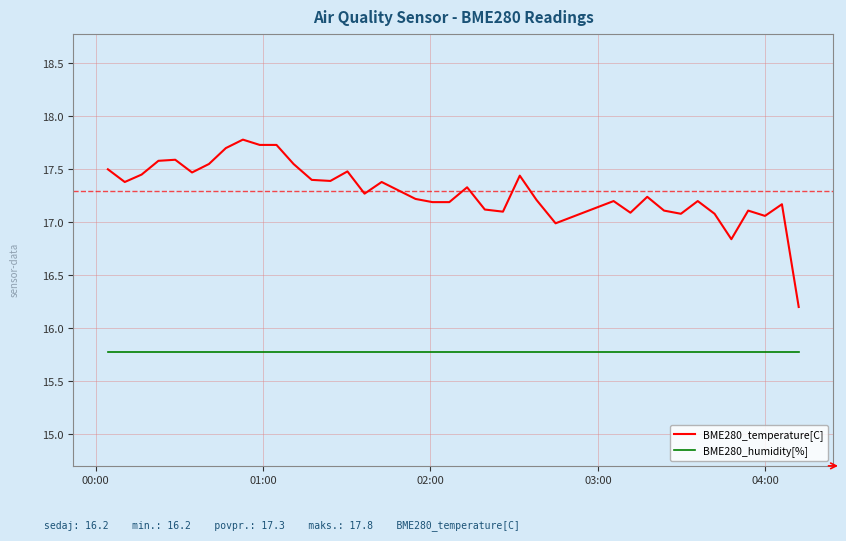

What is the maximum value for BME280_humidity[%]?

15.8